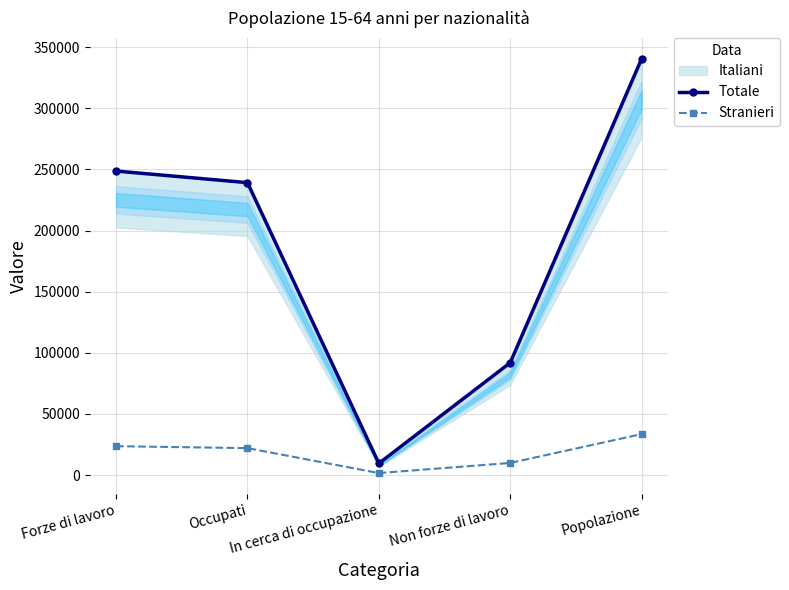

Which series has the largest total across all categories?

Totale